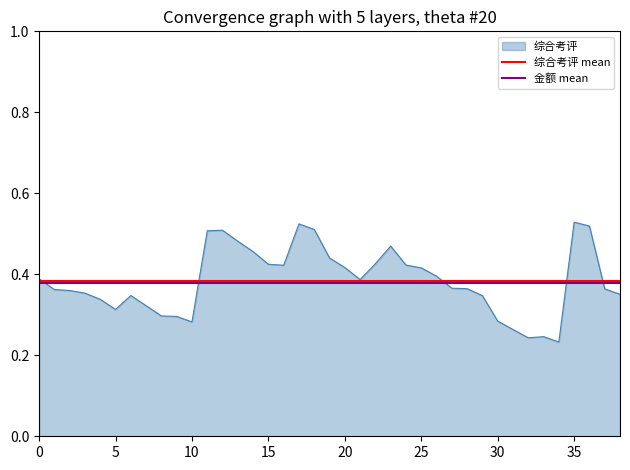

True or false: 金额 mean has a value of 0.1 at 0.

False